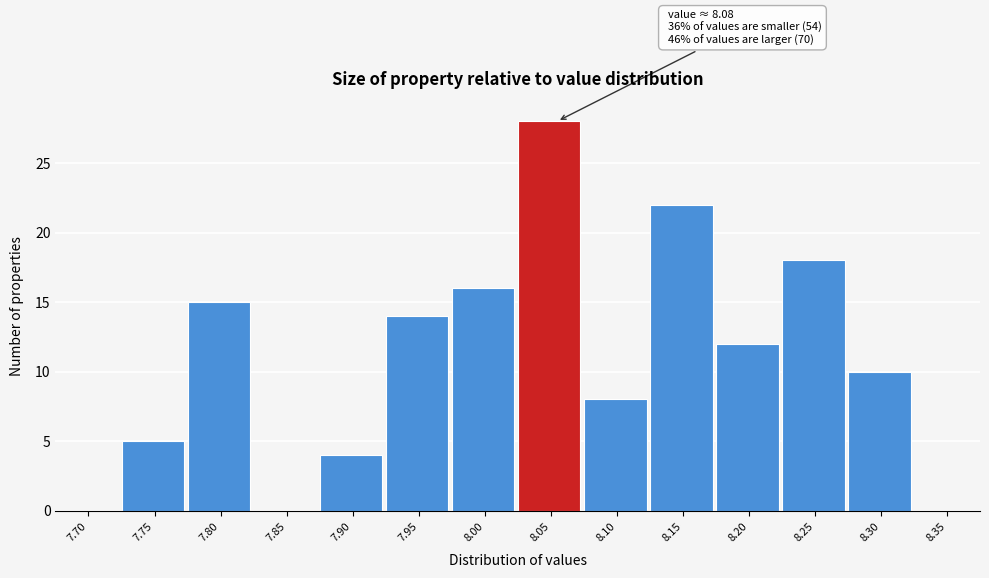

Reading left to right, extract all data points from this chart.

7.70=0	7.75=5	7.80=15	7.85=0	7.90=4	7.95=14	8.00=16	8.05=28	8.10=8	8.15=22	8.20=12	8.25=18	8.30=10	8.35=0